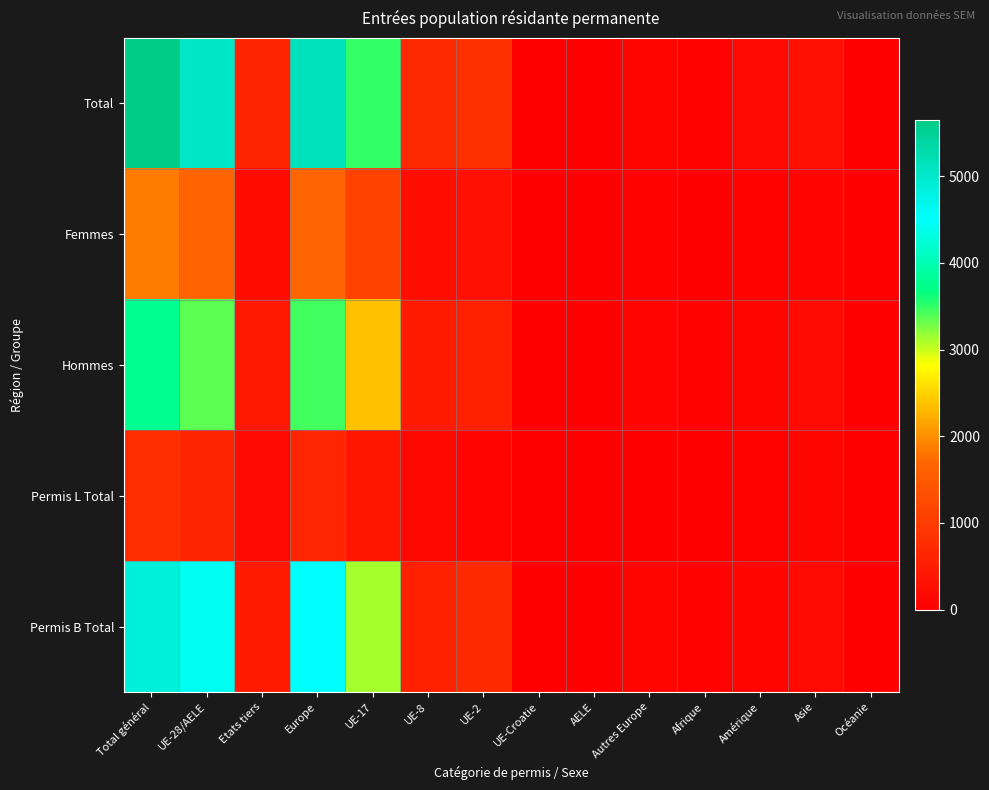

Which series changed the most between UE-2 and Amérique?

Total